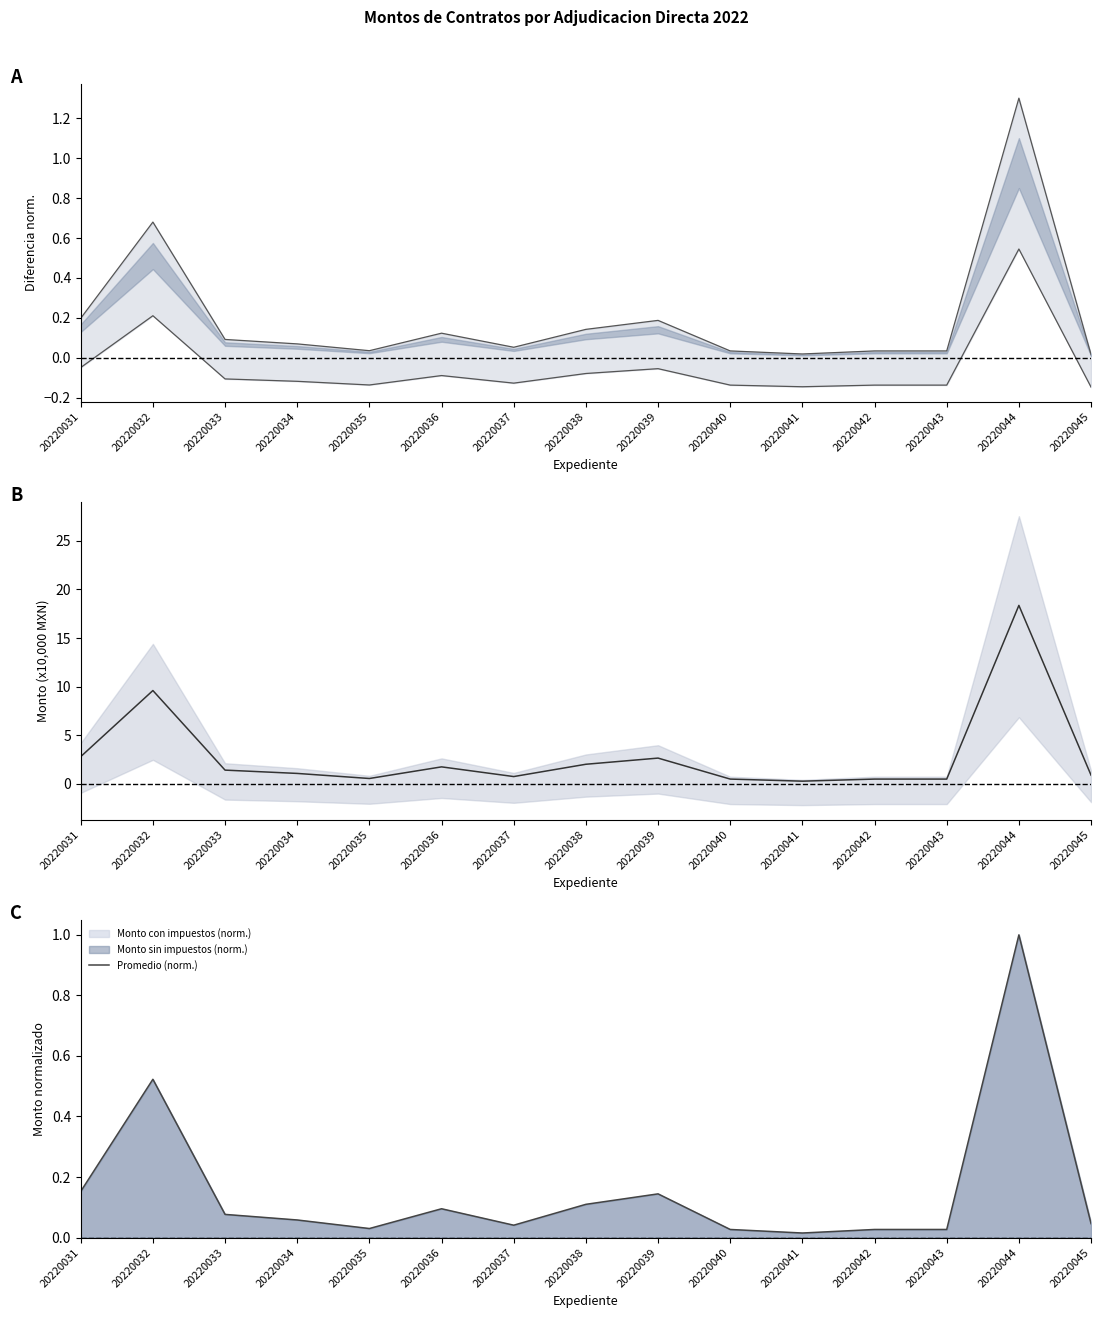

Which has a higher value, 20220043 or 20220041?

20220043